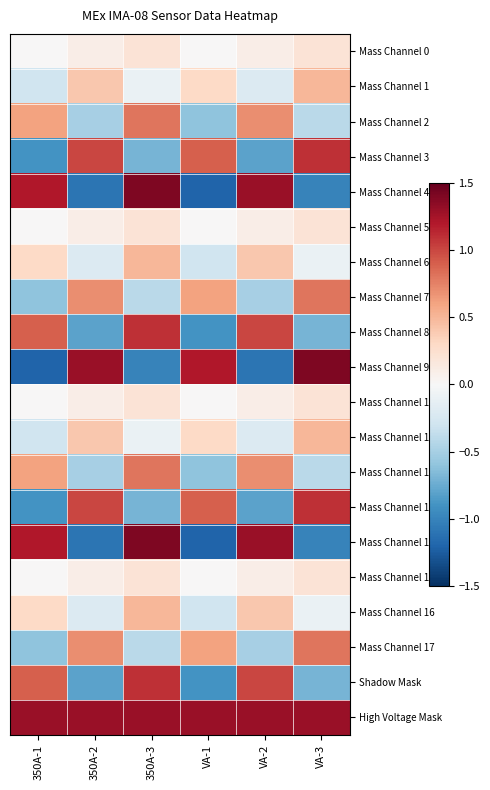

What is the minimum value shown in the chart?

-1.2